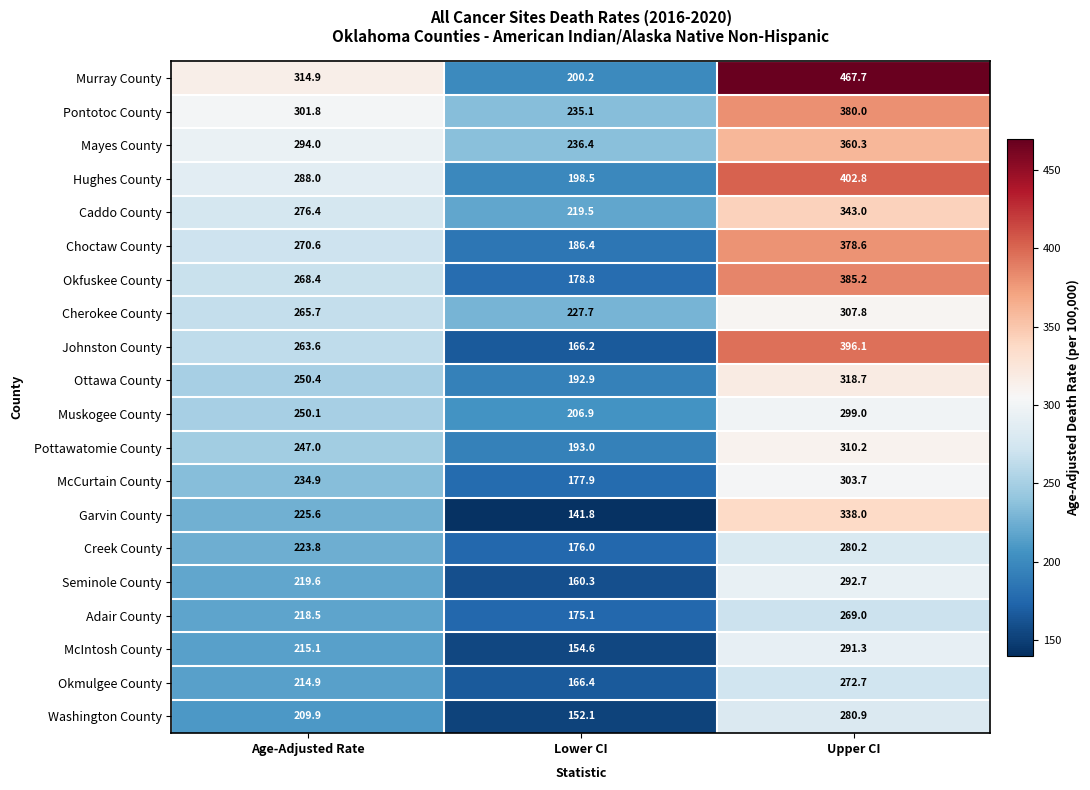

At Lower CI, list the series in order from smallest to largest.

Garvin County, Washington County, McIntosh County, Seminole County, Johnston County, Okmulgee County, Adair County, Creek County, McCurtain County, Okfuskee County, Choctaw County, Ottawa County, Pottawatomie County, Hughes County, Murray County, Muskogee County, Caddo County, Cherokee County, Pontotoc County, Mayes County